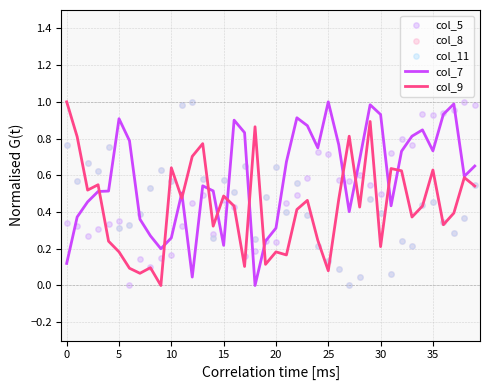

Which series has the widest spread of Y values?

col_7